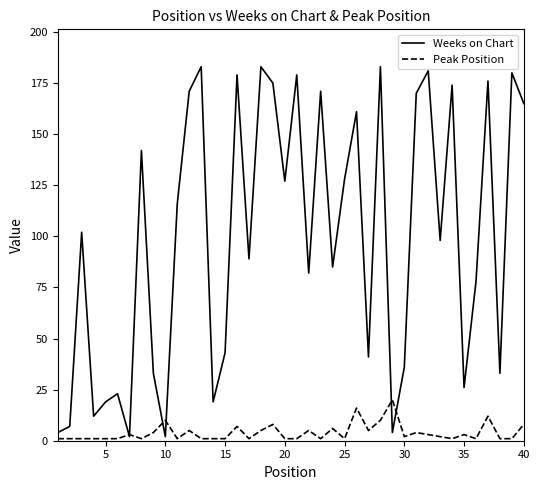

List the series in order of their overall mean, highest first.

Weeks on Chart, Peak Position